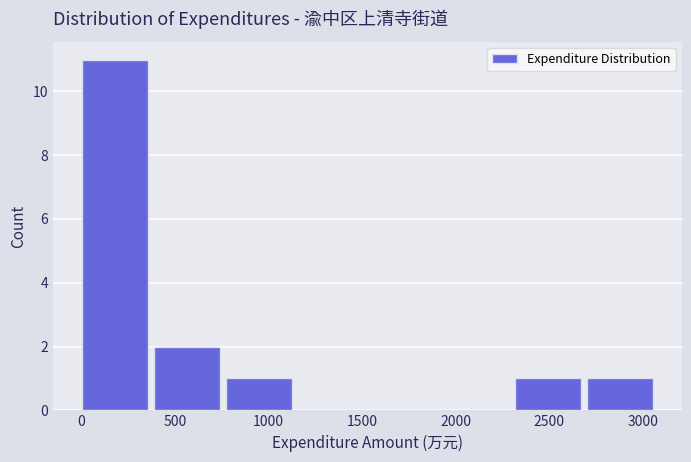

What is the height of the bar covering 400 to 750 on the x-axis? Neither the bar edges nor the heights are printed on the chart, so give them approximately, as read against the axes.

2